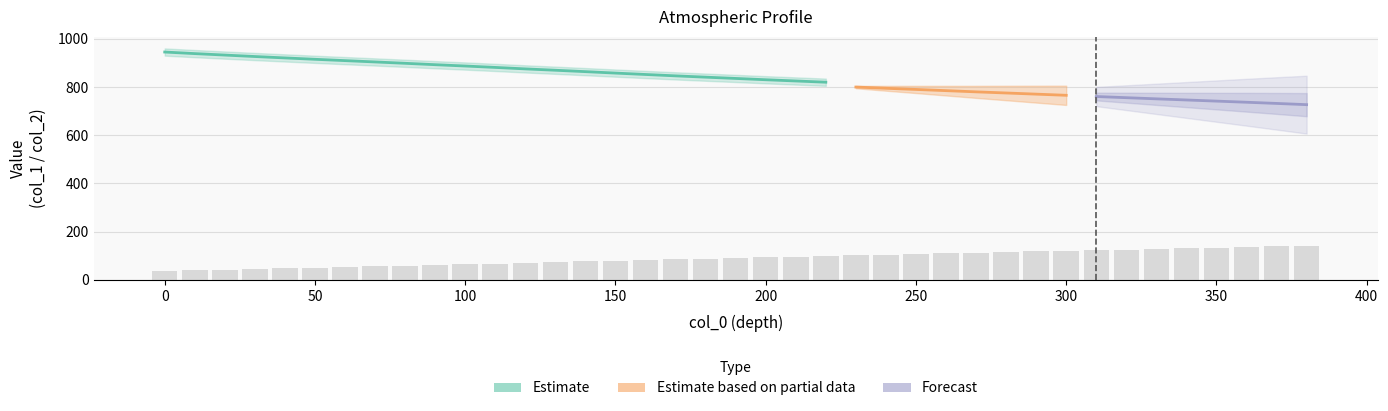

Count the number of values greater than 91.

20